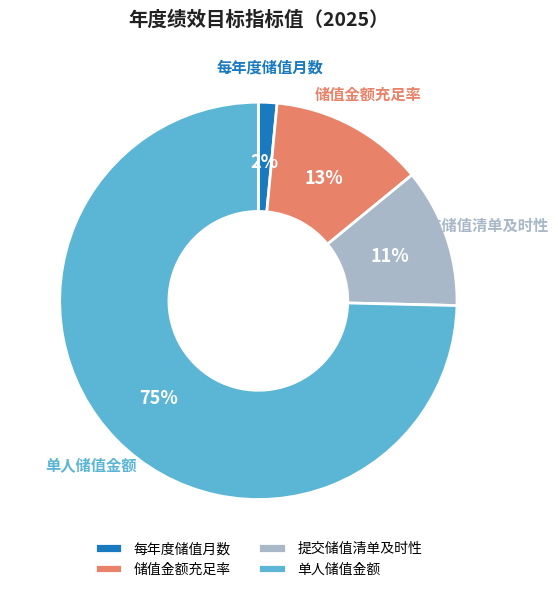

What percentage is the 储值金额充足率 slice, to the nearest percent?

13%